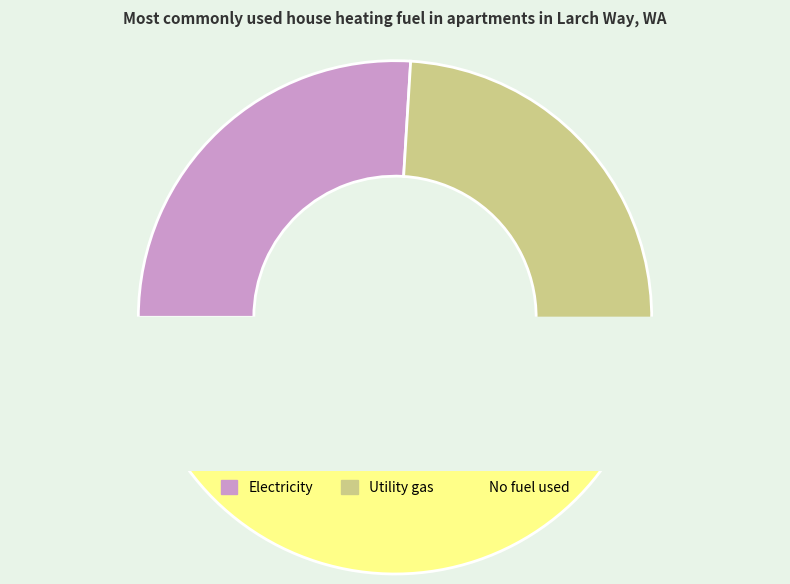

To the nearest percent, what is the difference between the 2 and 4 slice percentages?

10%